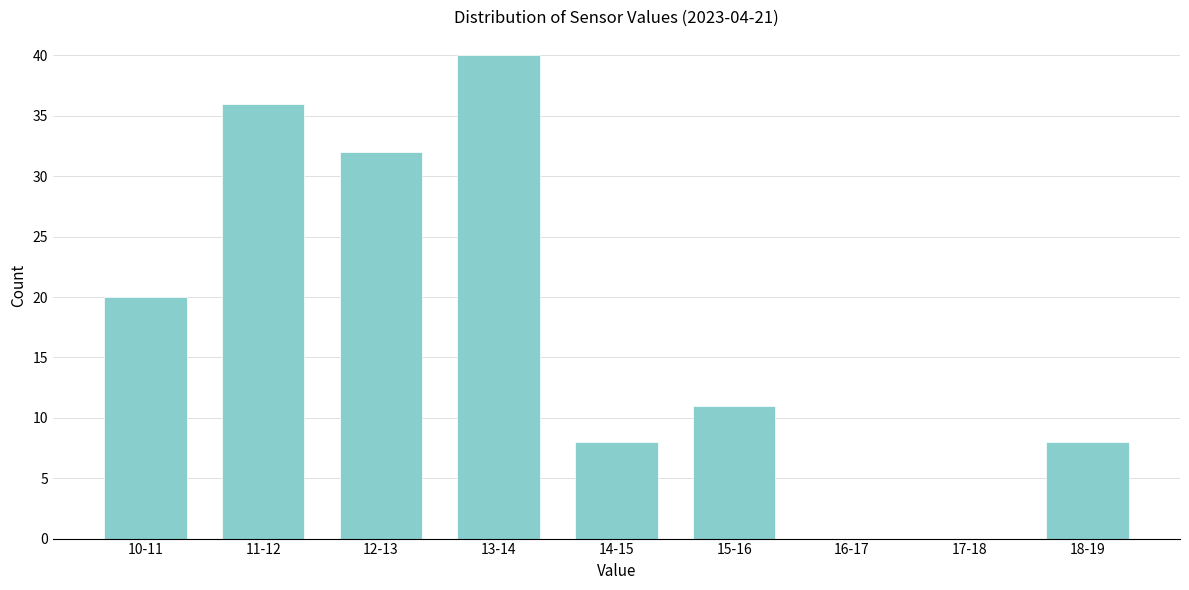

Reading right to left, extract all data points from this chart.

18-19=8	17-18=0	16-17=0	15-16=11	14-15=8	13-14=40	12-13=32	11-12=36	10-11=20